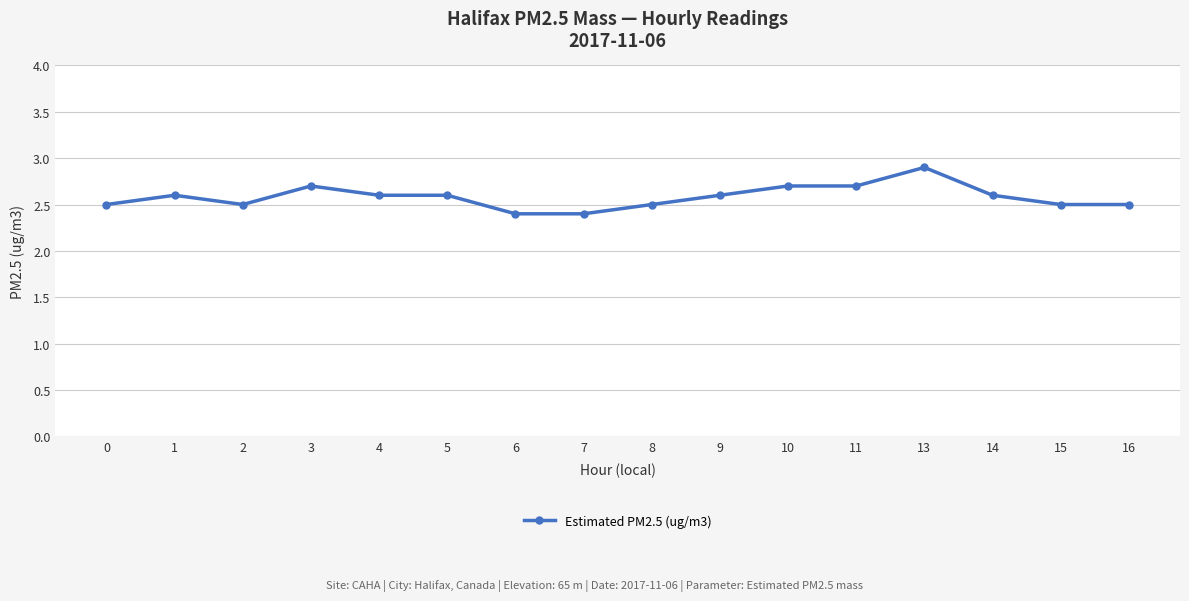

The value at 1 is 4.6. True or false?

False